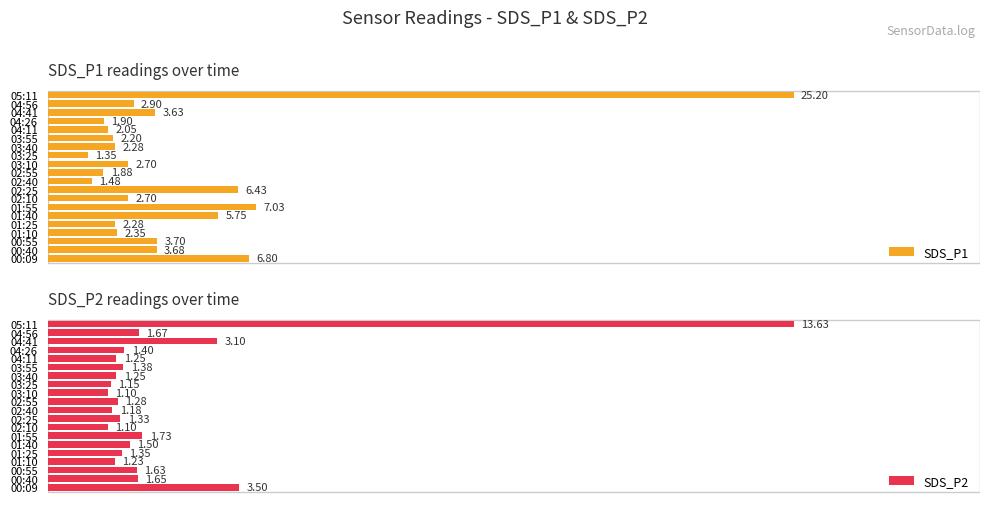

List the series in order of their peak value, lowest first.

SDS_P2, SDS_P1